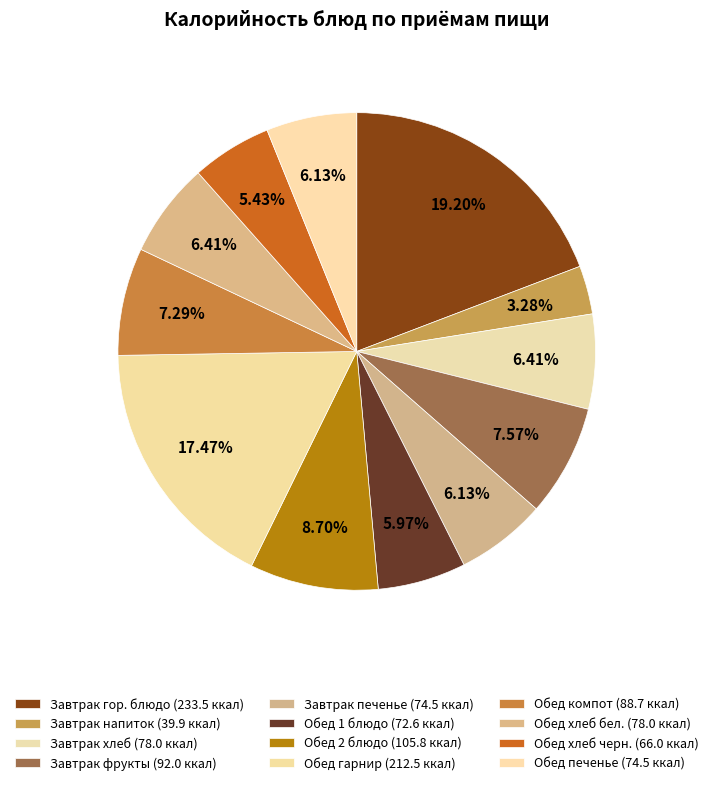

Count the number of slices in the pie.

12